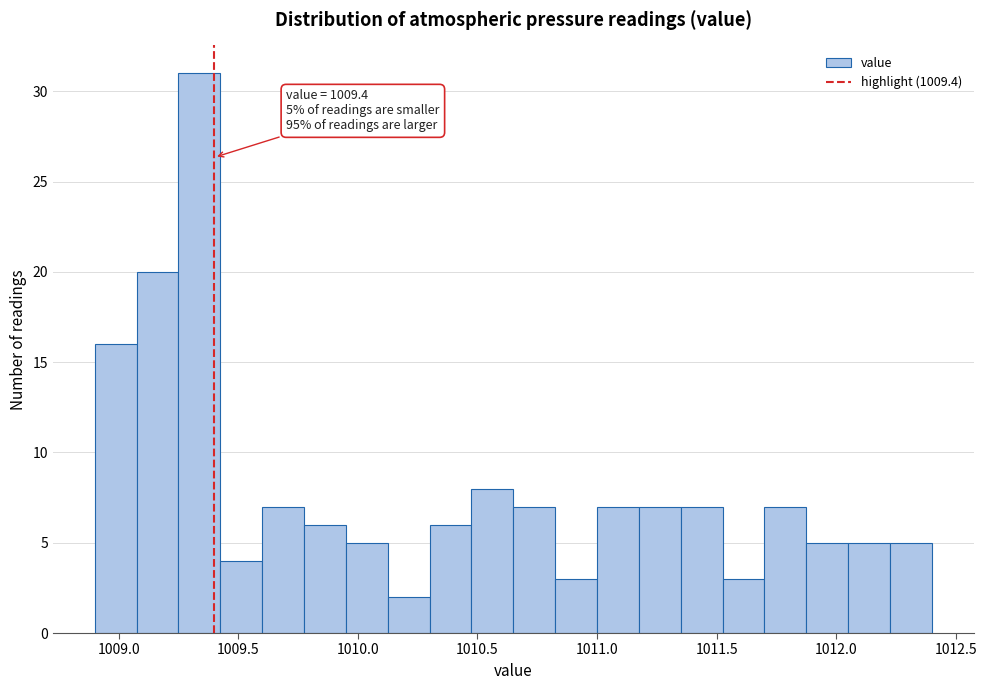

Around what value on the x-axis is the tallest bar? Give the approximate position of its centre, as read against the axis.

1009.35